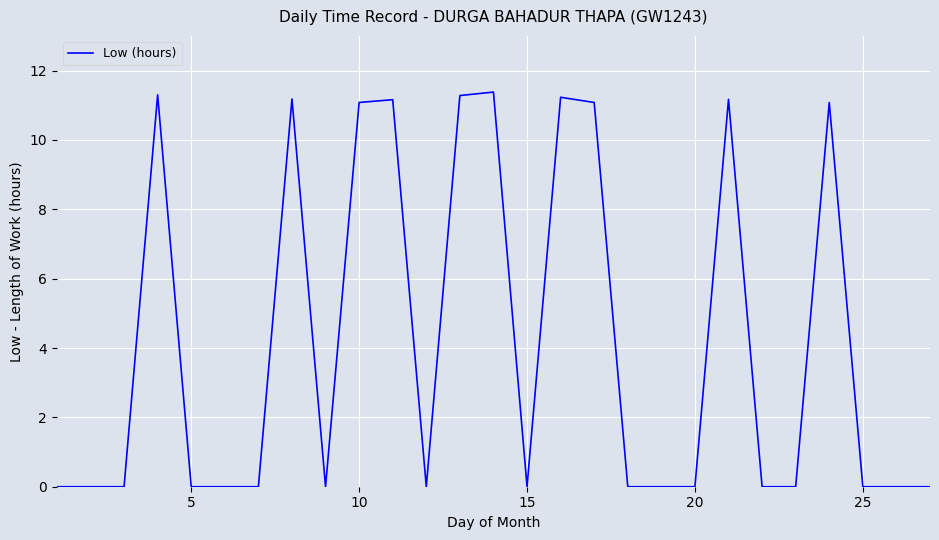

What is the greatest value displayed?

11.4